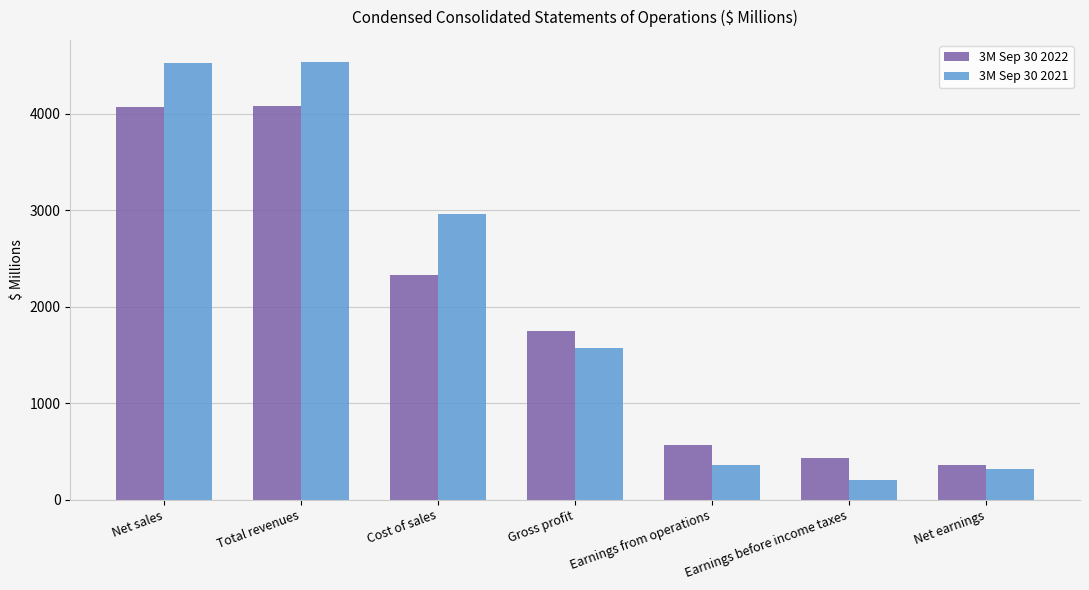

Which series changed the most between Cost of sales and Net earnings?

3M Sep 30 2021